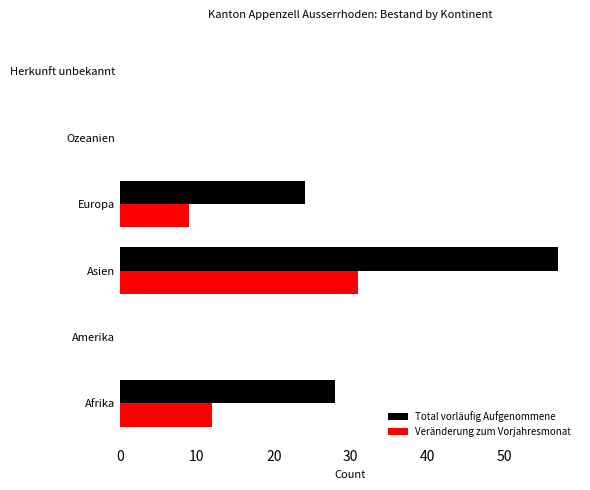

At which label does Total vorläufig Aufgenommene reach its peak?

Asien